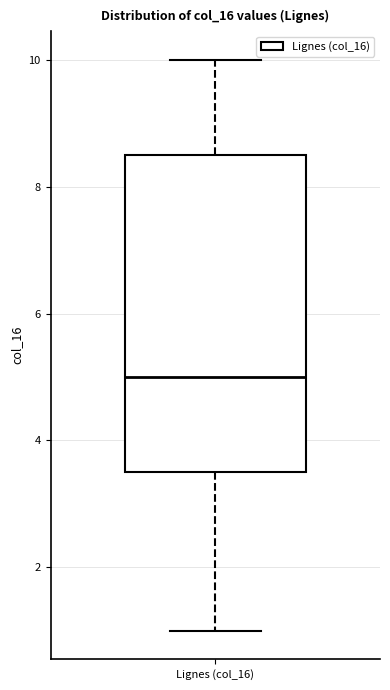

Where is the upper edge of the box for Lignes (col_16) on the y-axis? The values are not printed on the chart, so give them approximately, as read against the axis.

8.6